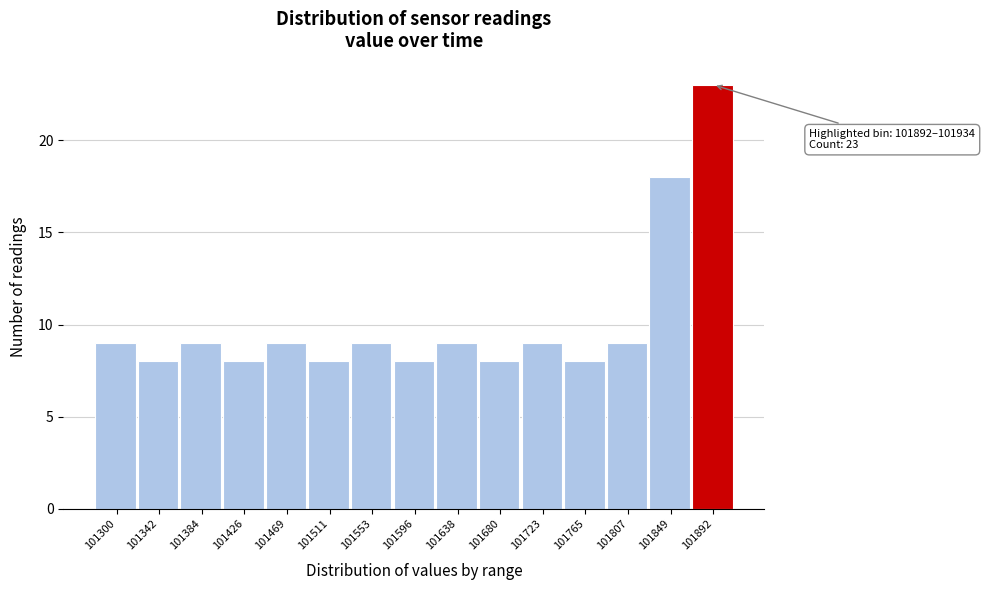

Reading right to left, transcribe all the data shown in this chart.

101892=23	101849=18	101807=9	101765=8	101723=9	101680=8	101638=9	101596=8	101553=9	101511=8	101469=9	101426=8	101384=9	101342=8	101300=9